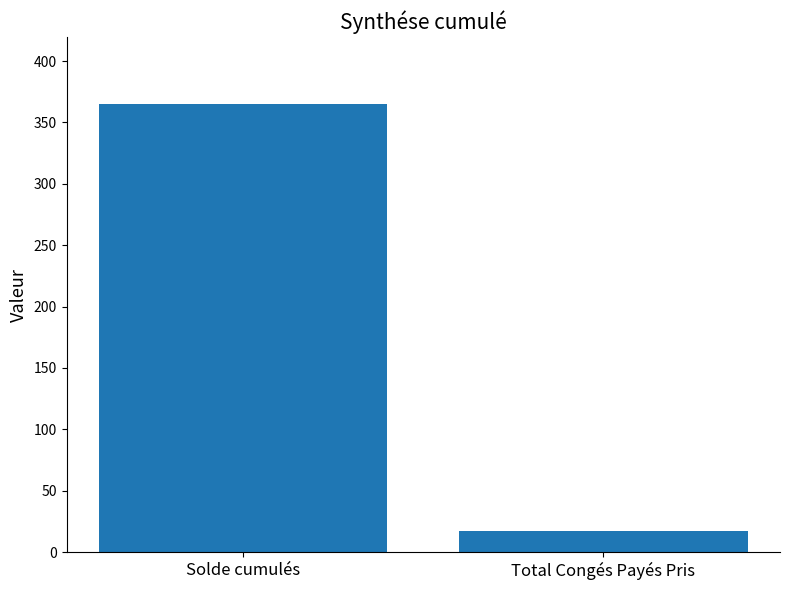

Reading left to right, list all the values displayed in this chart.

364.7	17.0